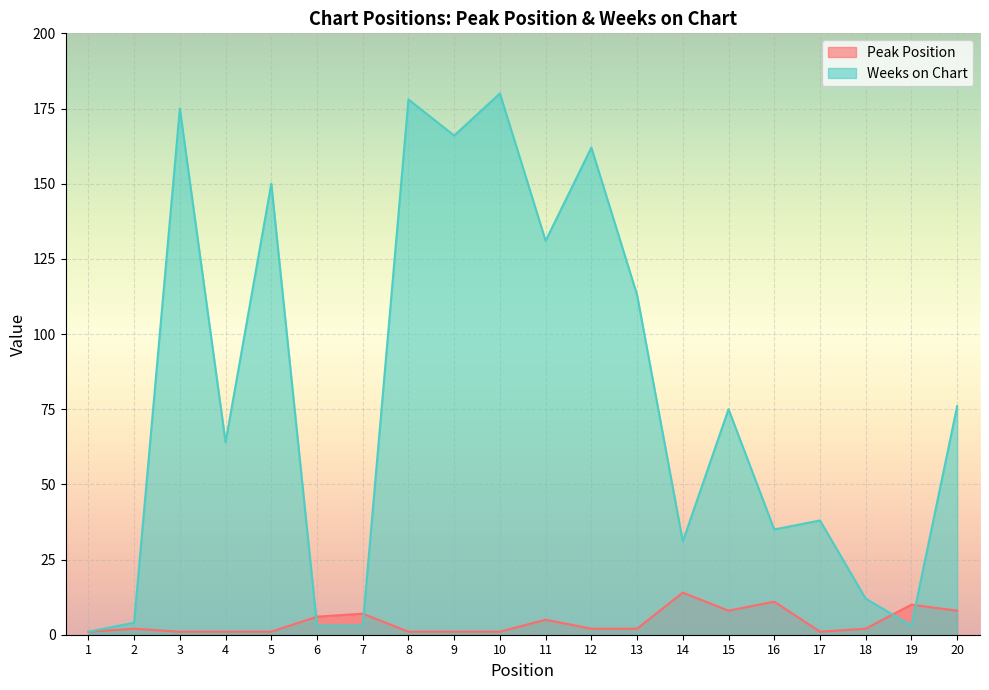

At which category does Weeks on Chart reach its first local peak?

3